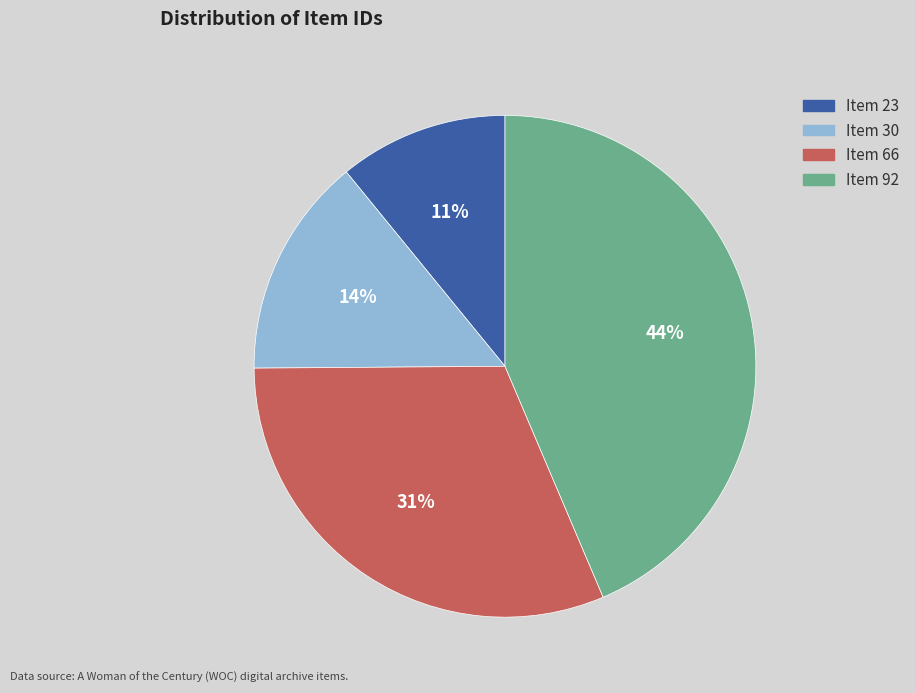

Is it true that Item 23 is 11% of the pie?

True